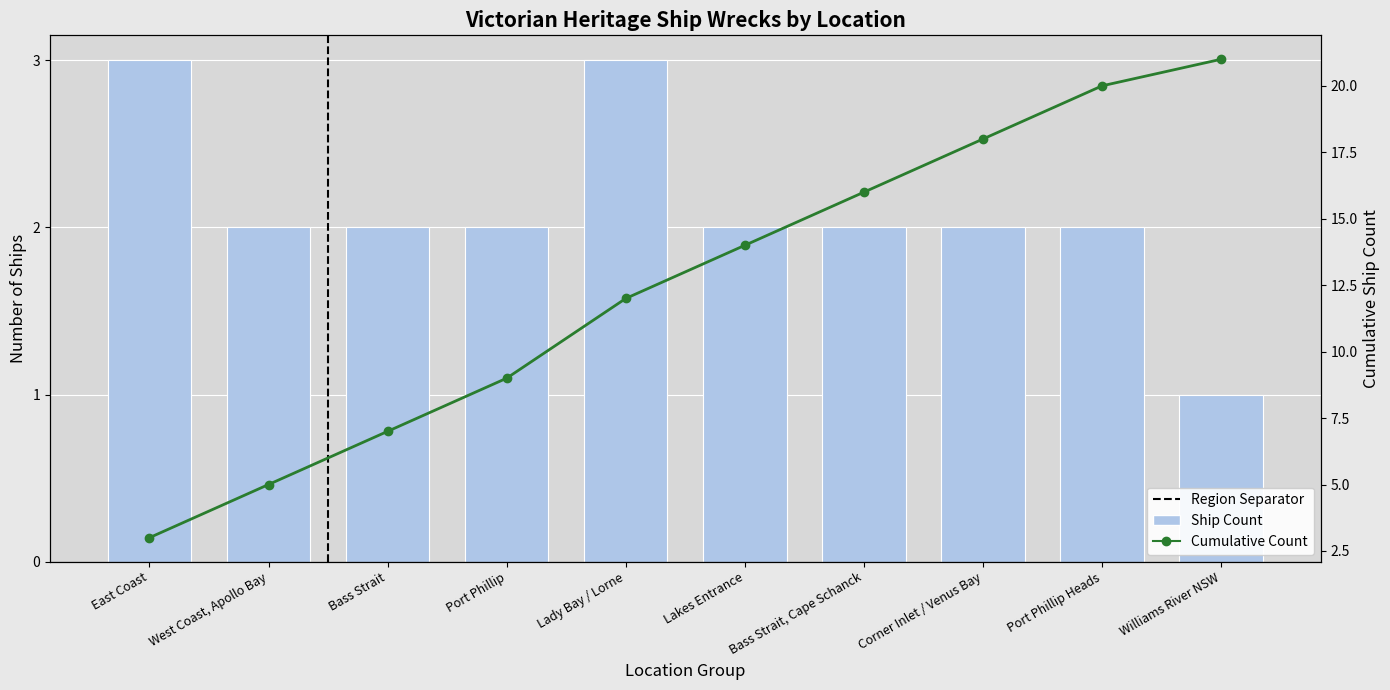

Reading left to right, extract all data points from this chart.

3	2	2	2	3	2	2	2	2	1